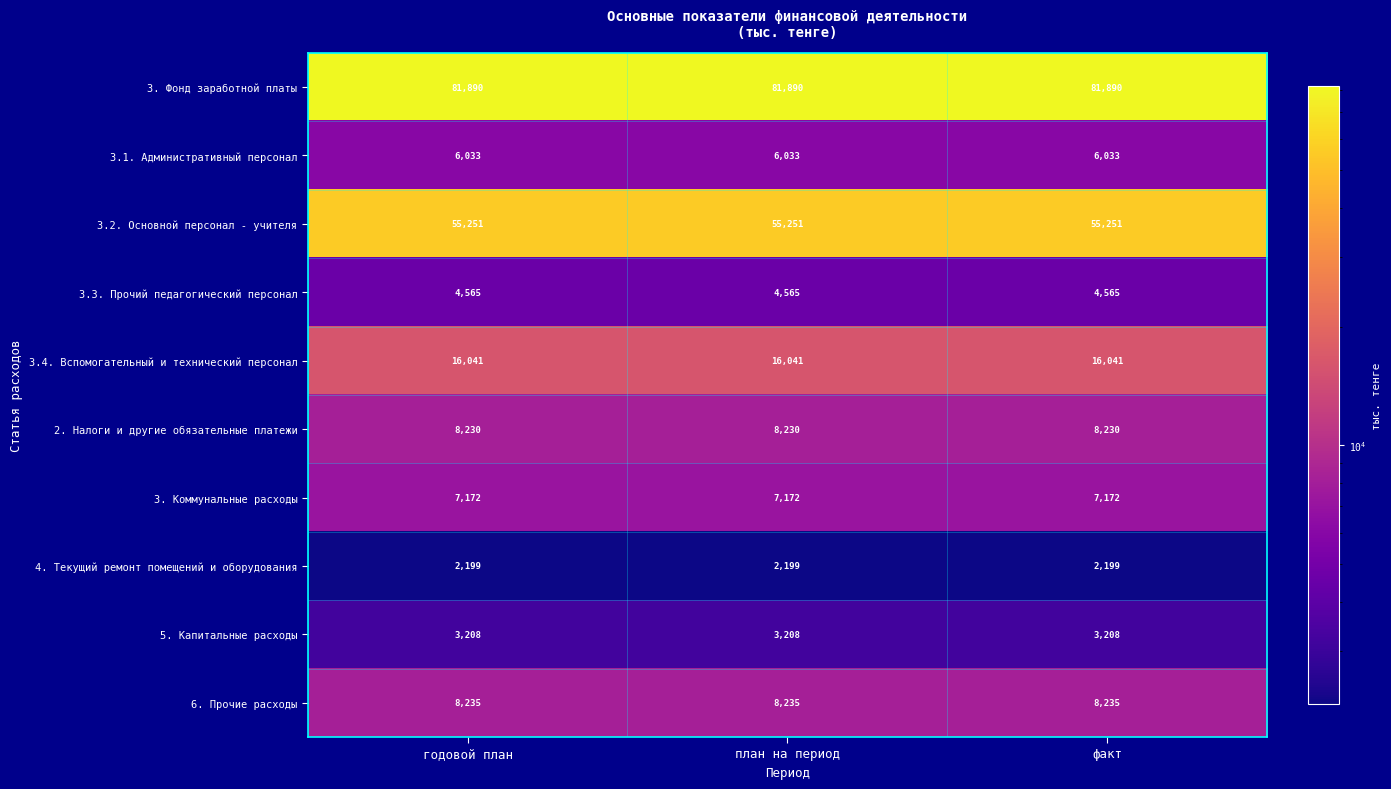

What is the smallest value displayed?

2199